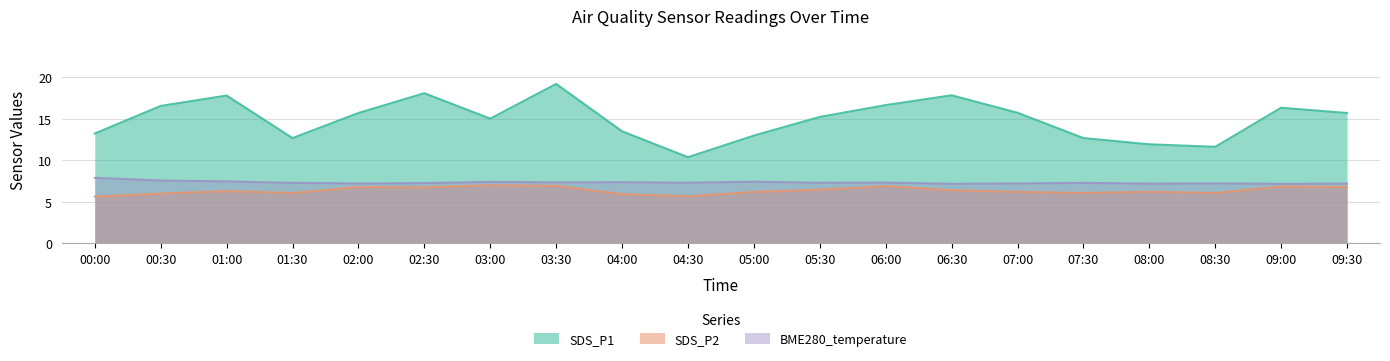

At which label is BME280_temperature closest to 7?

06:30